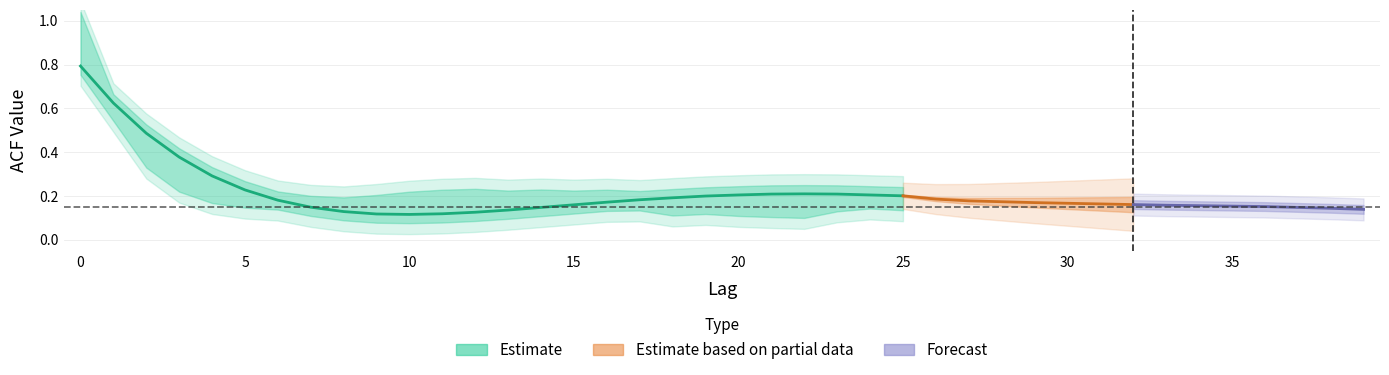

Does the chart display data point markers on the line(s)?

No